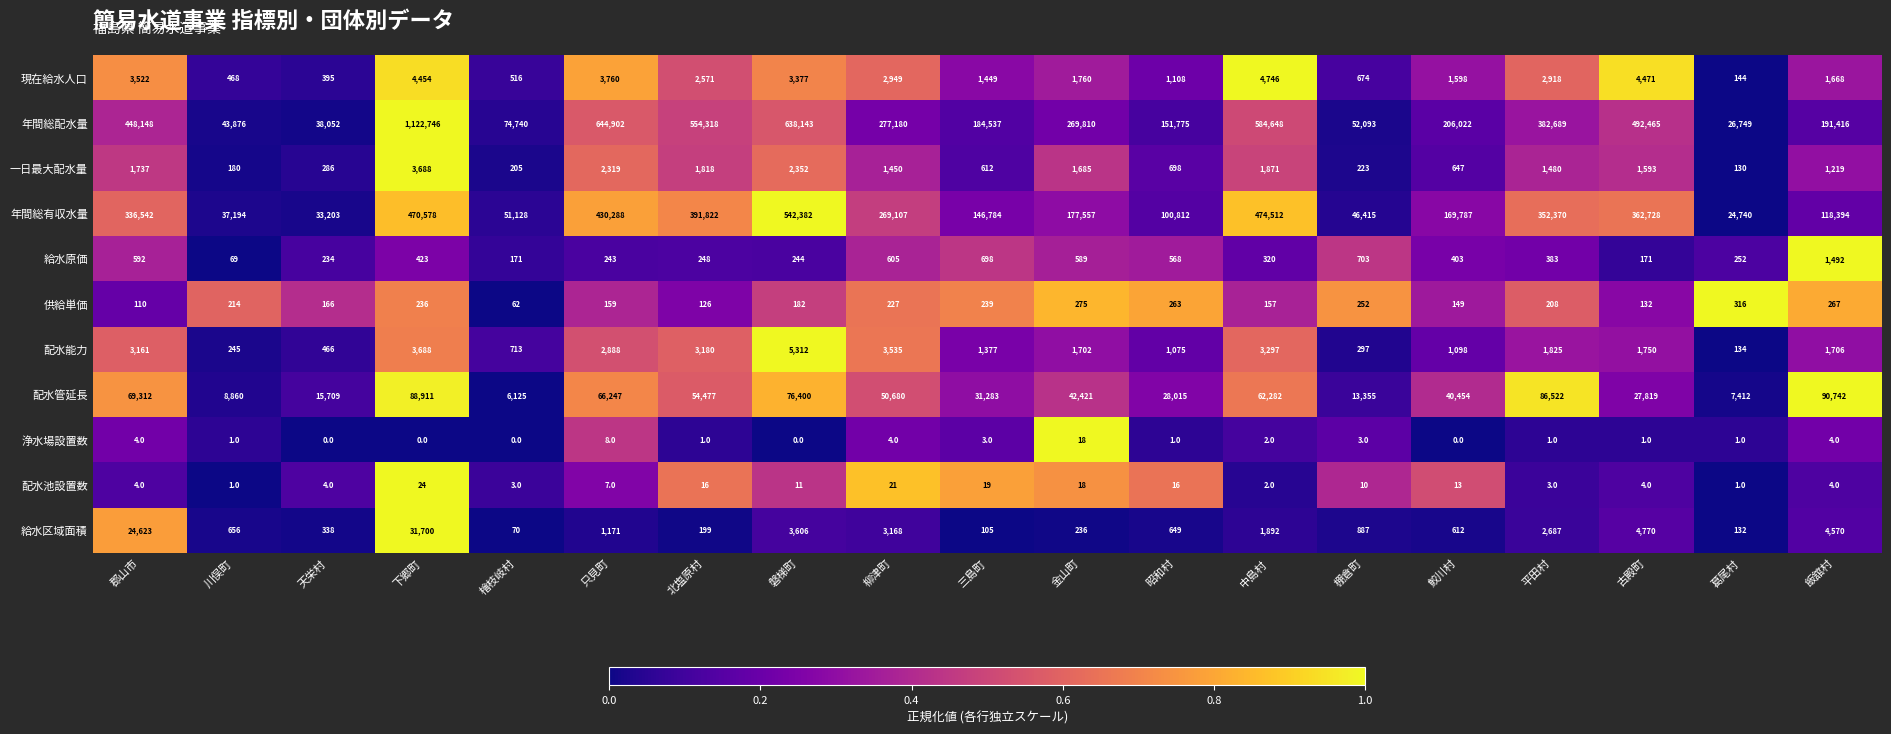

What is the spread (max minus min) of values at 昭和村?

151774